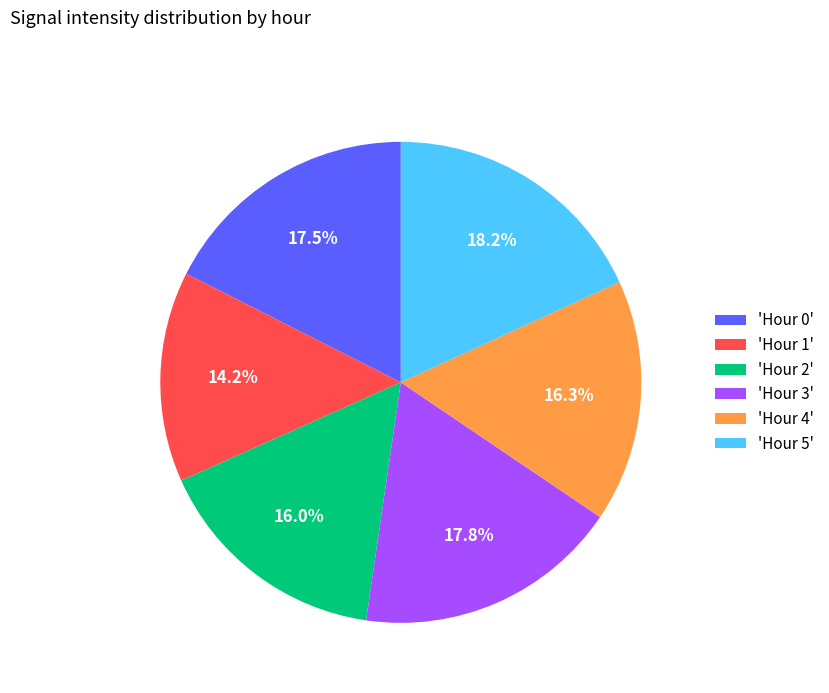

Approximately how many times larger is the value at 'Hour 2' compared to 'Hour 1'?

1.1